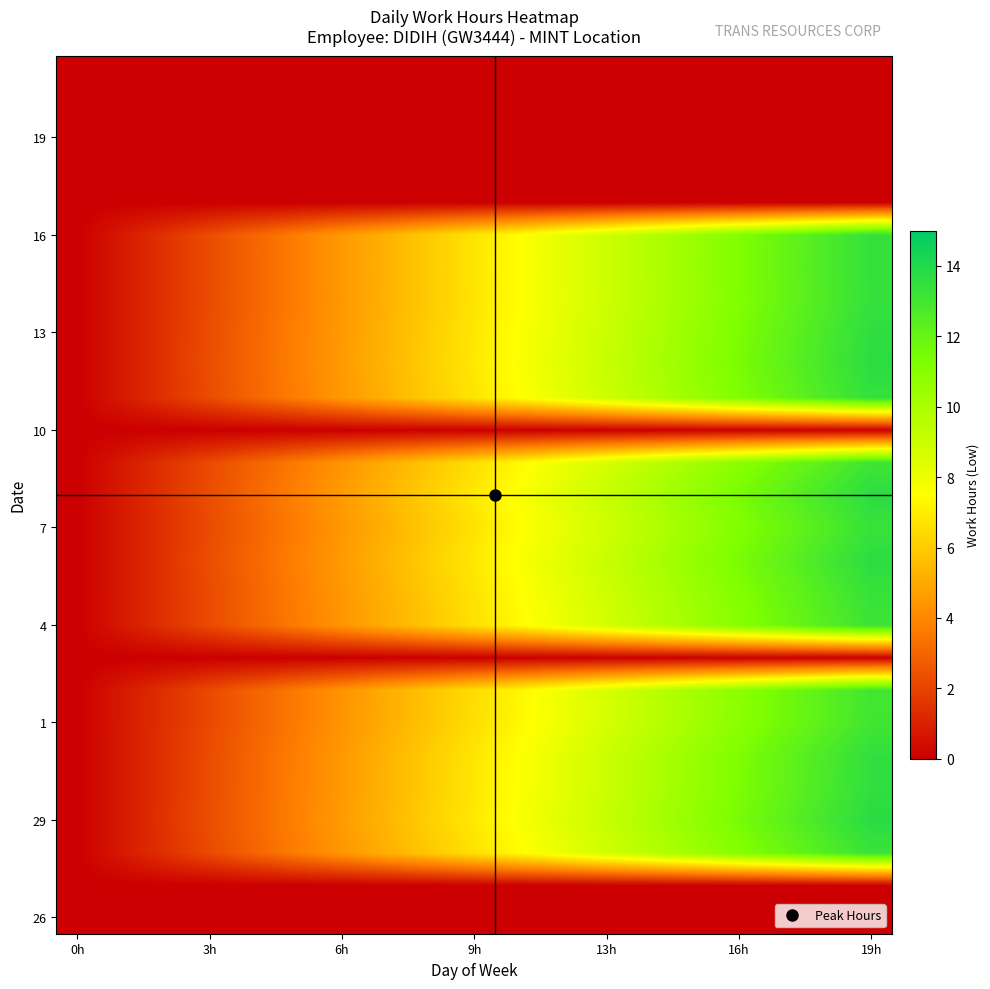

How many distinct data groups are displayed?

27